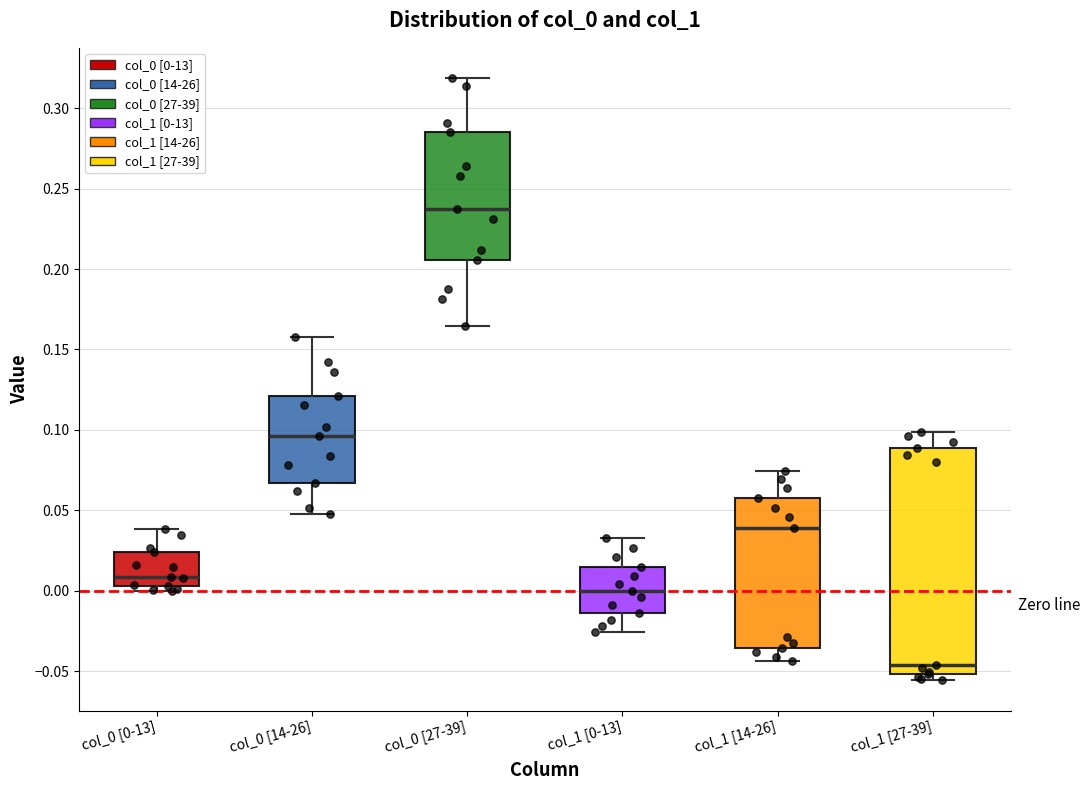

Comparing the boxes themselves (not the whiskers), which one is the tallest?

col_1 [27-39]